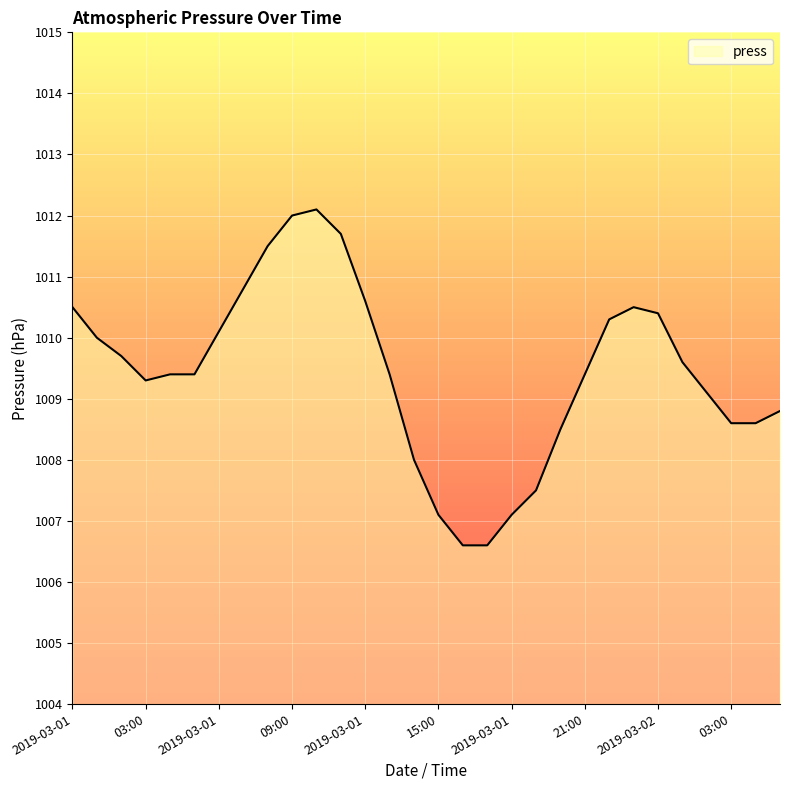

What is the maximum value shown in the chart?

1012.1